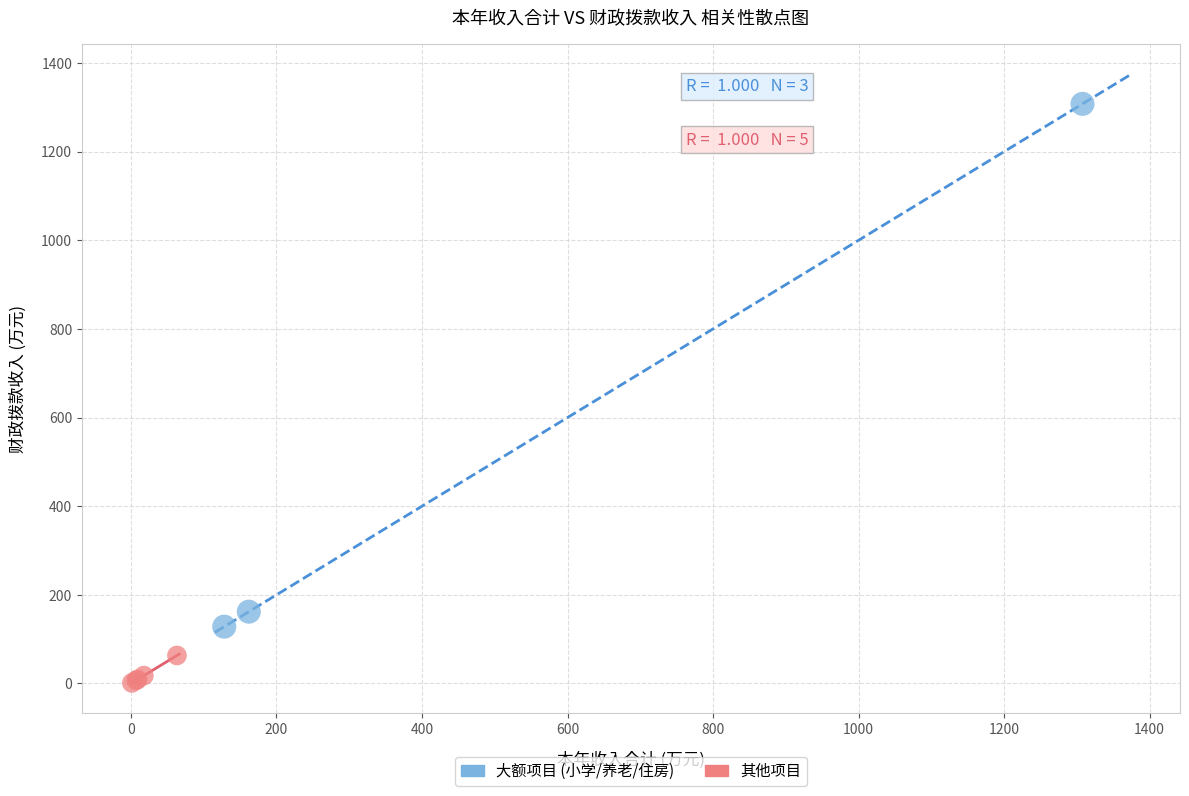

What are all the series names shown in the legend?

大额项目 (小学/养老/住房), 其他项目